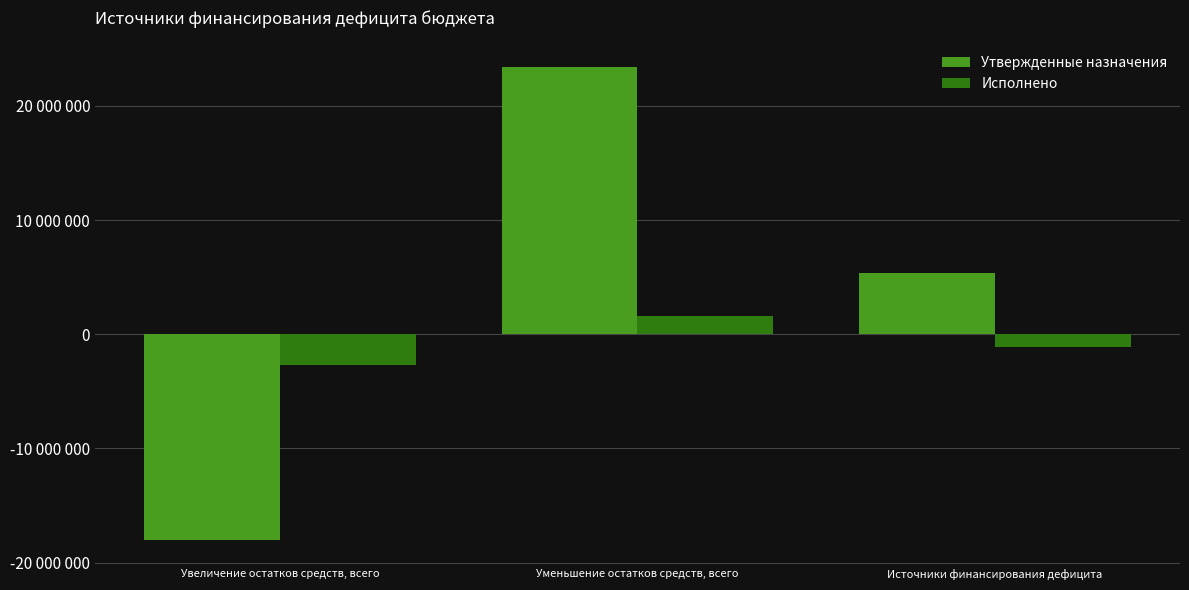

At Источники финансирования дефицита, list the series in order from largest to smallest.

Утвержденные назначения, Исполнено